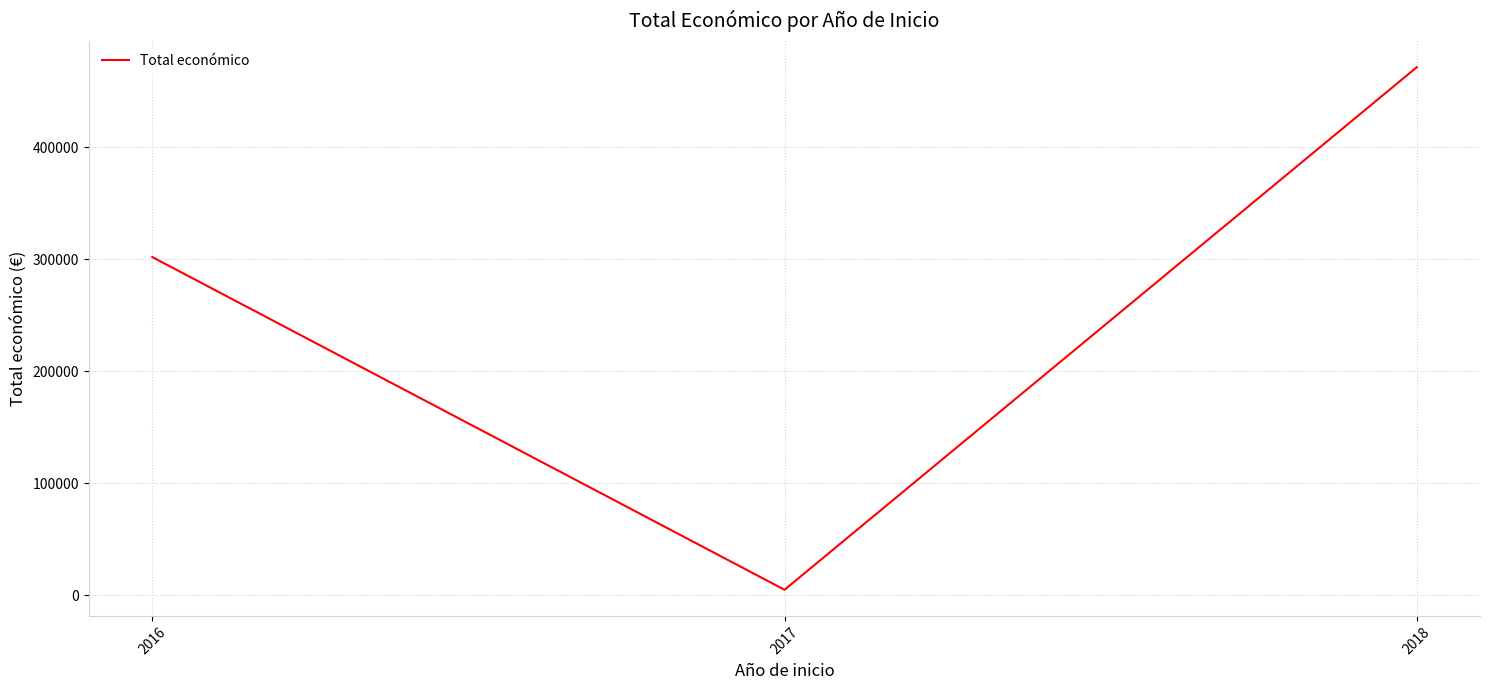

At which label is the value closest to 238236?

2016